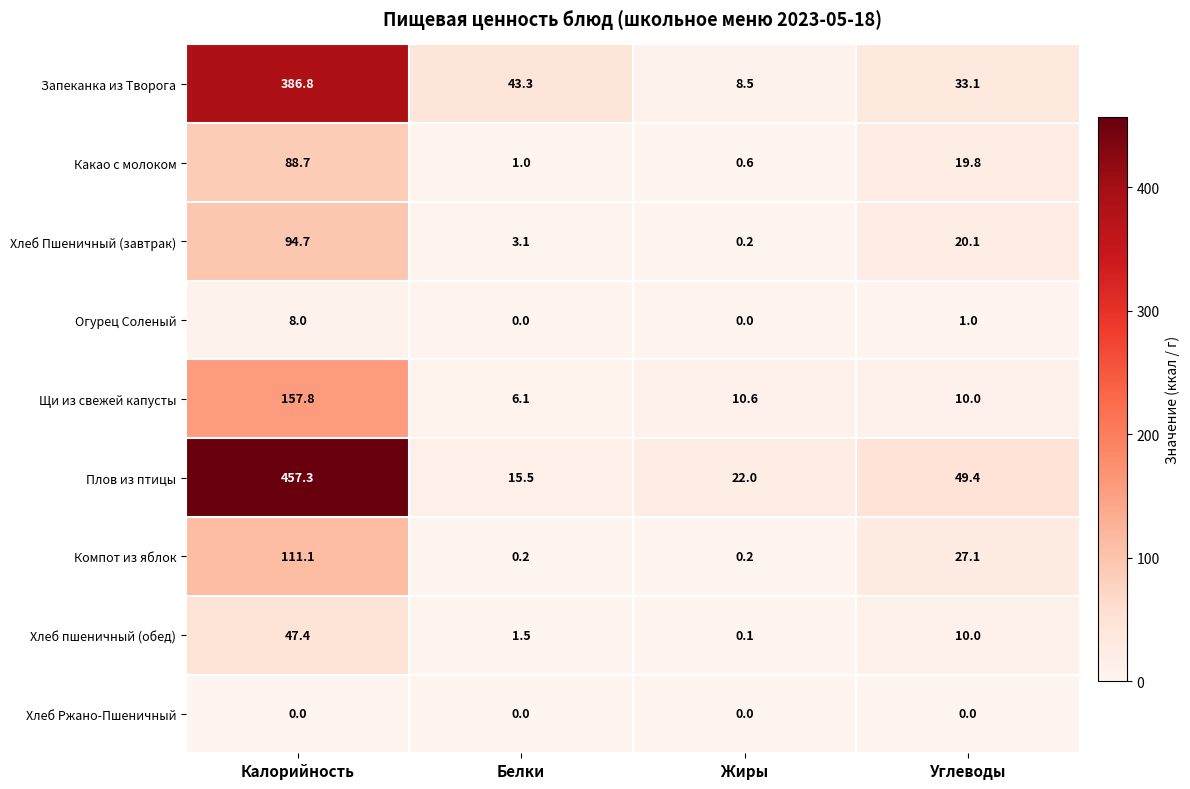

At which category is the sum across all series the highest?

Калорийность